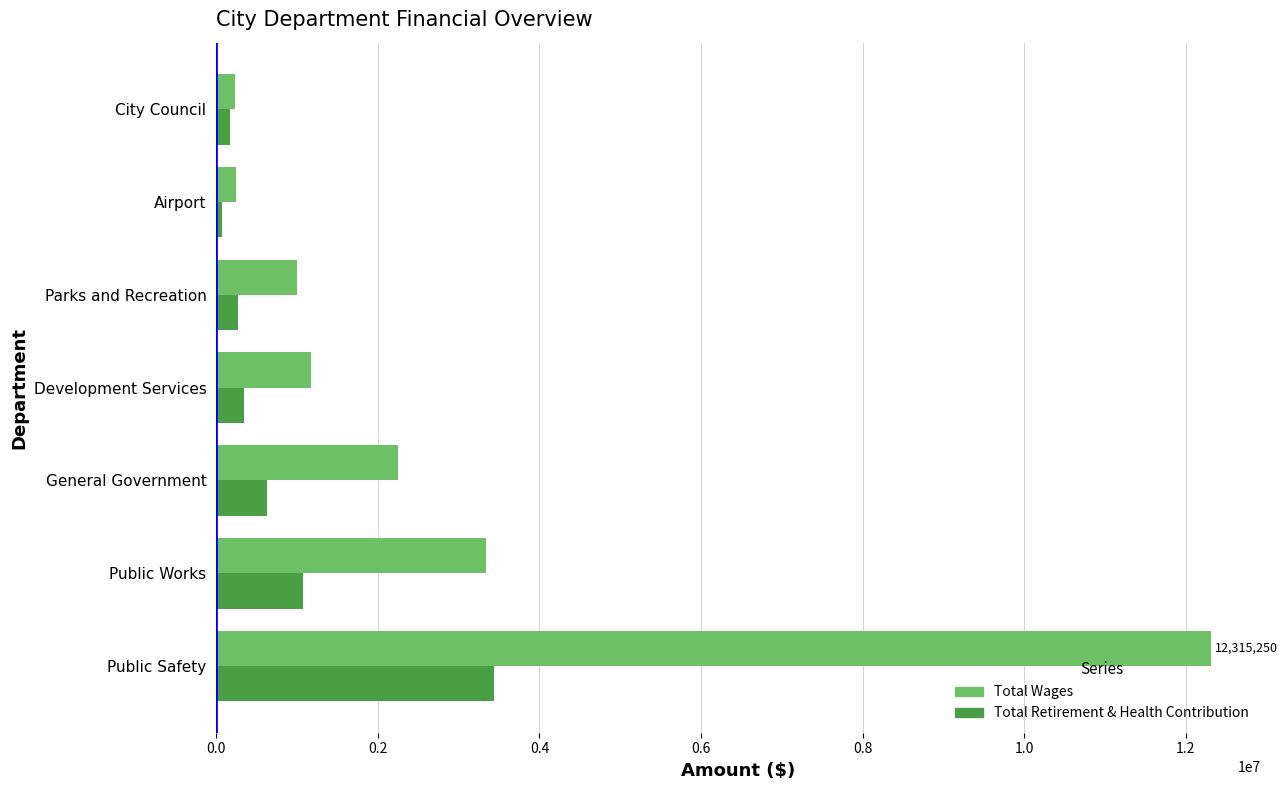

At how many categories does at least one series exceed 7521299?

1